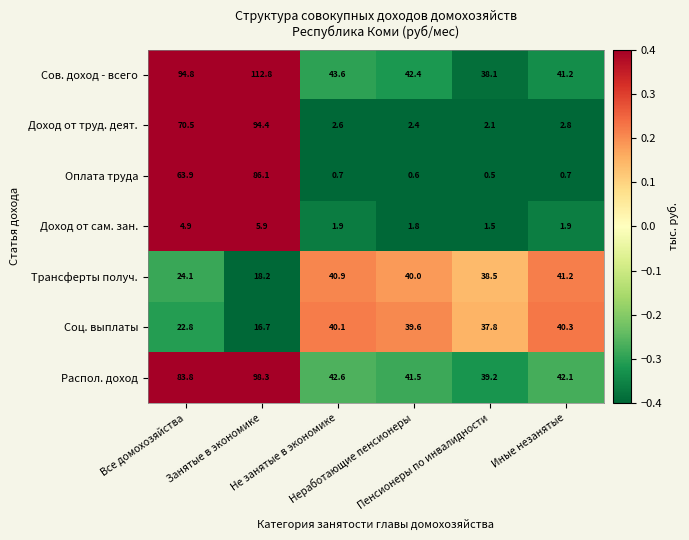

Which series has the widest spread of values?

Доход от труд. деят.